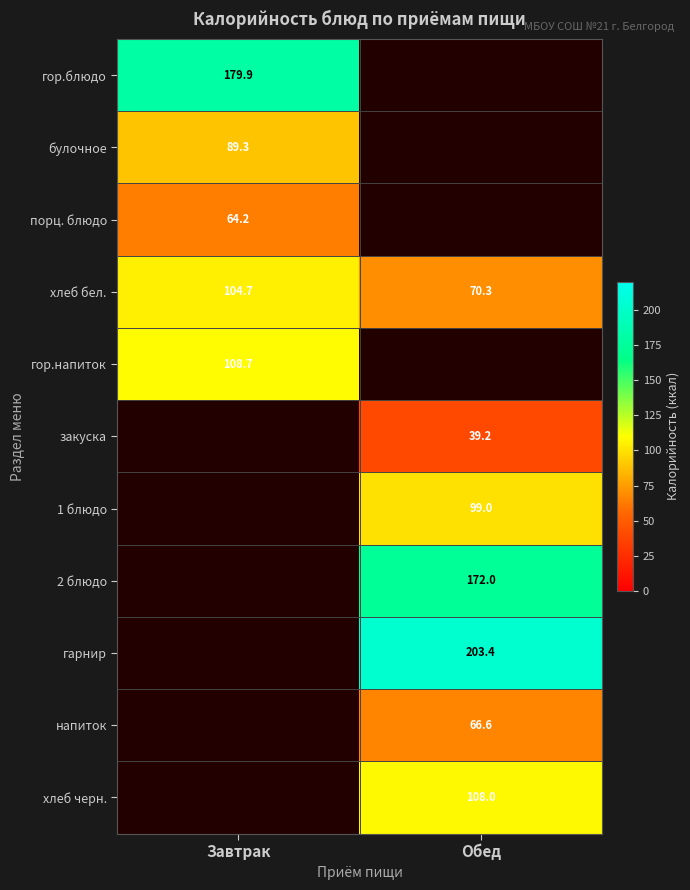

Where does the хлеб бел. series first go above 104?

Завтрак